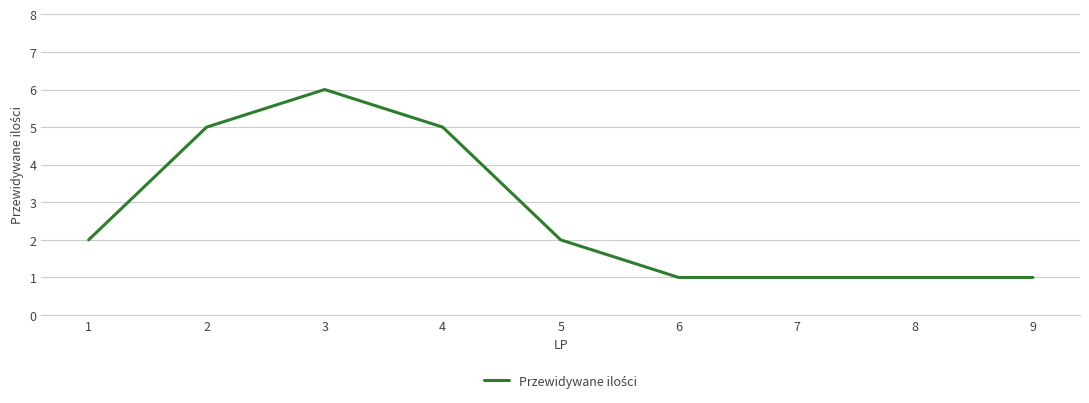

Does the chart display data point markers on the line(s)?

No